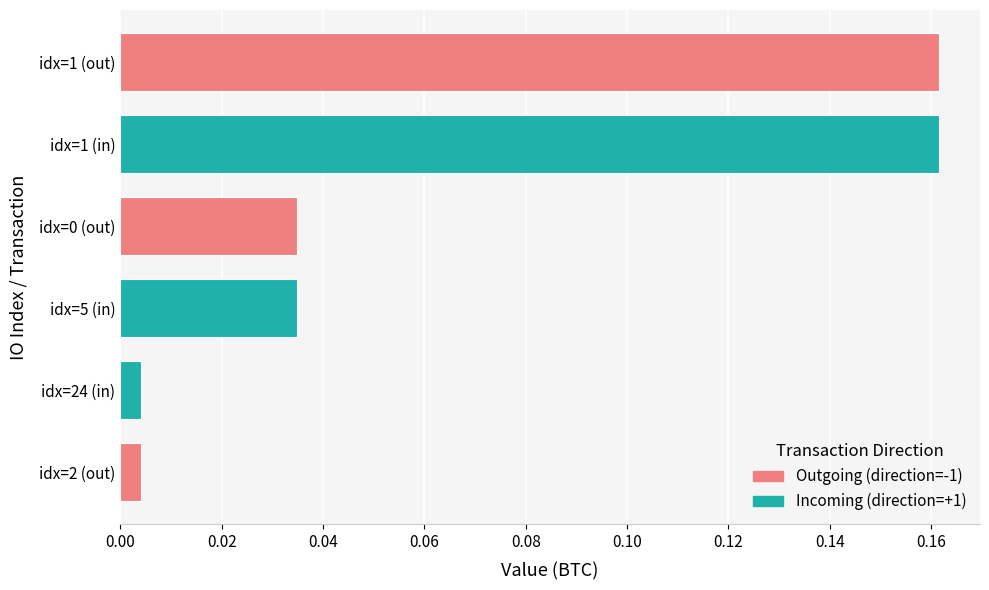

Which category has the lowest value in the Incoming (direction=+1) series?

idx=2 (out)